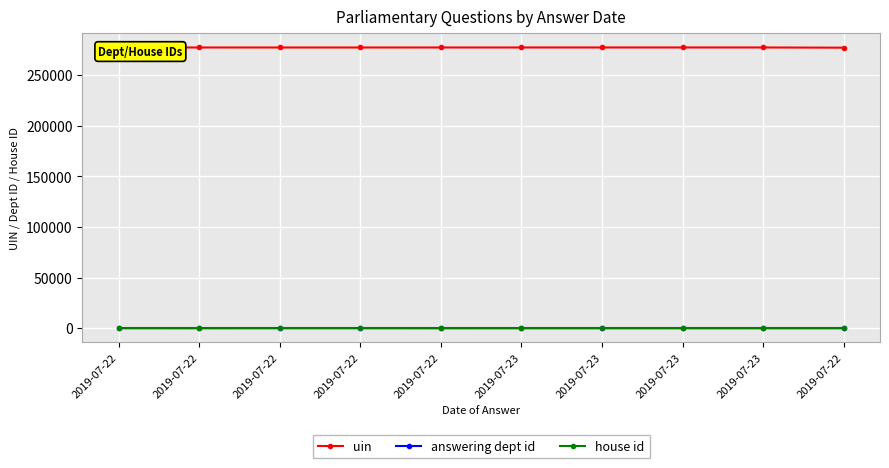

What are all the series names shown in the legend?

uin, answering dept id, house id